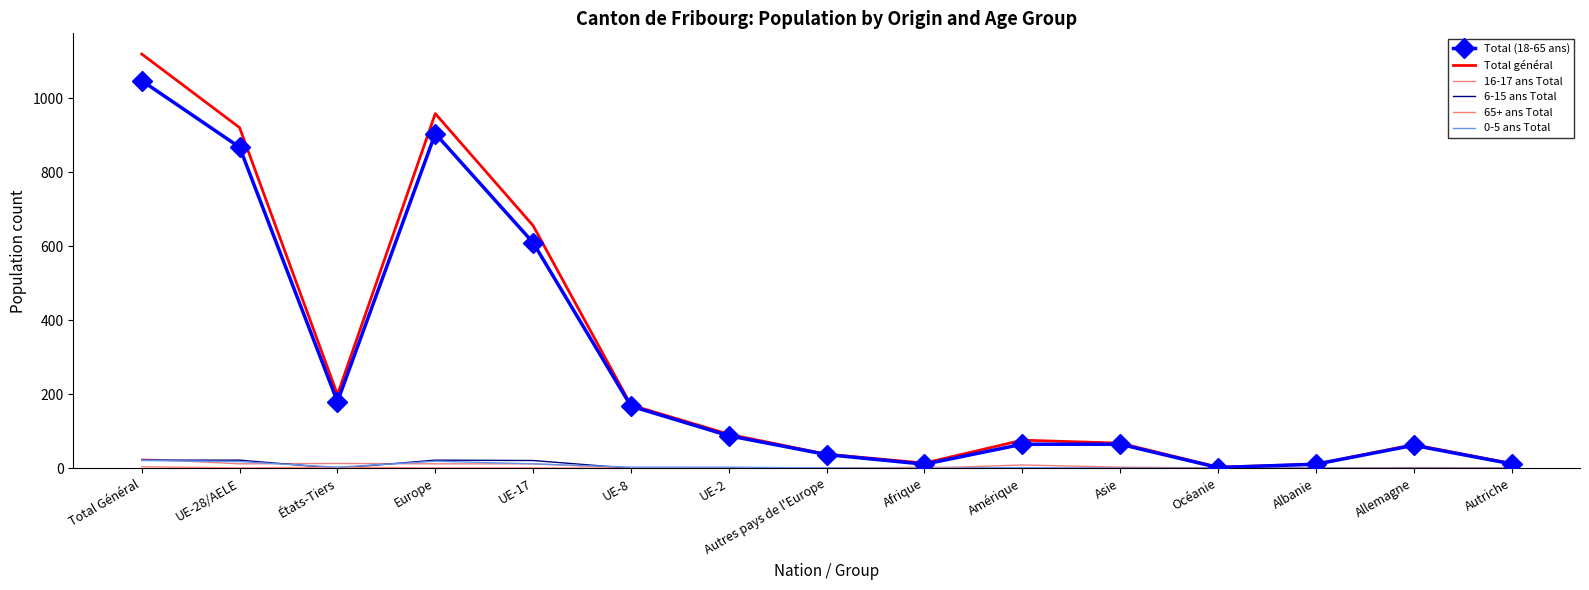

What is the value of the Total (18-65 ans) point at the 7th from the left?

88